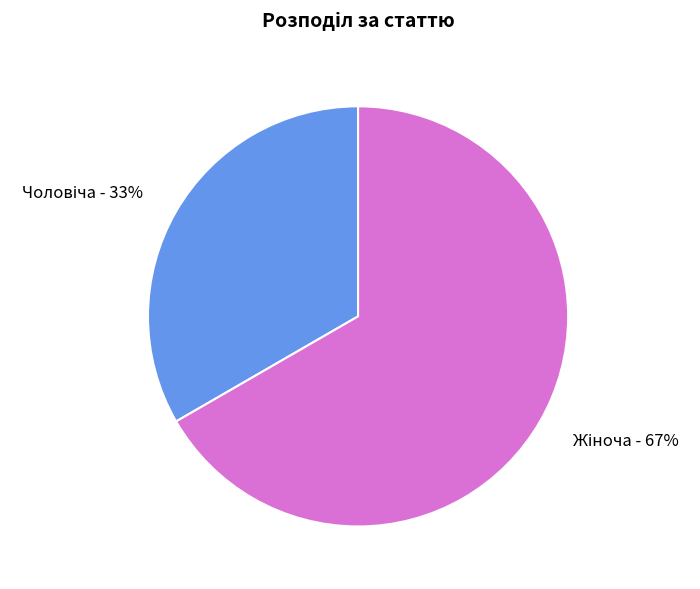

To the nearest percent, what is the average slice percentage?

50%